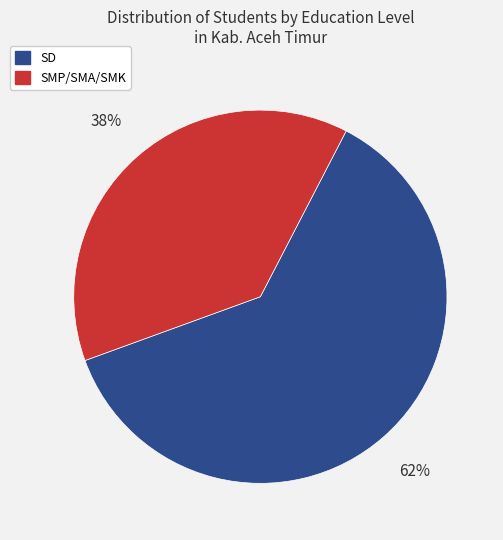

Does any single category account for the majority?

Yes